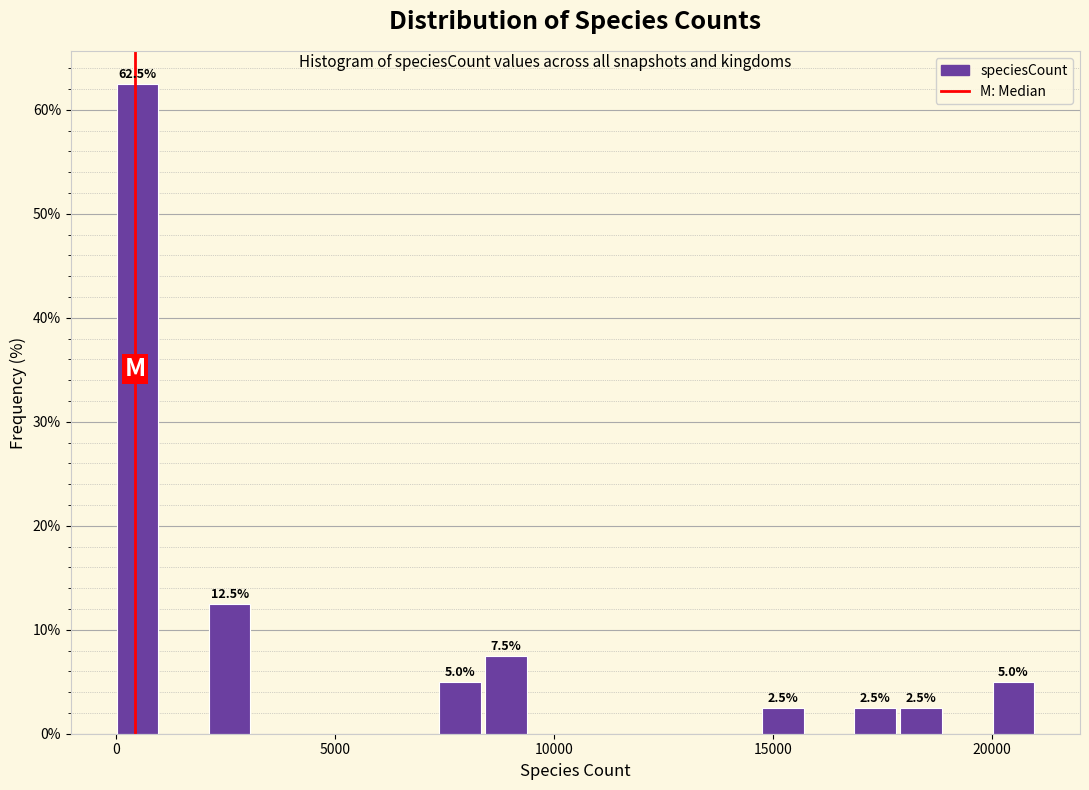

Around what value on the x-axis is the tallest bar? Give the approximate position of its centre, as read against the axis.

500